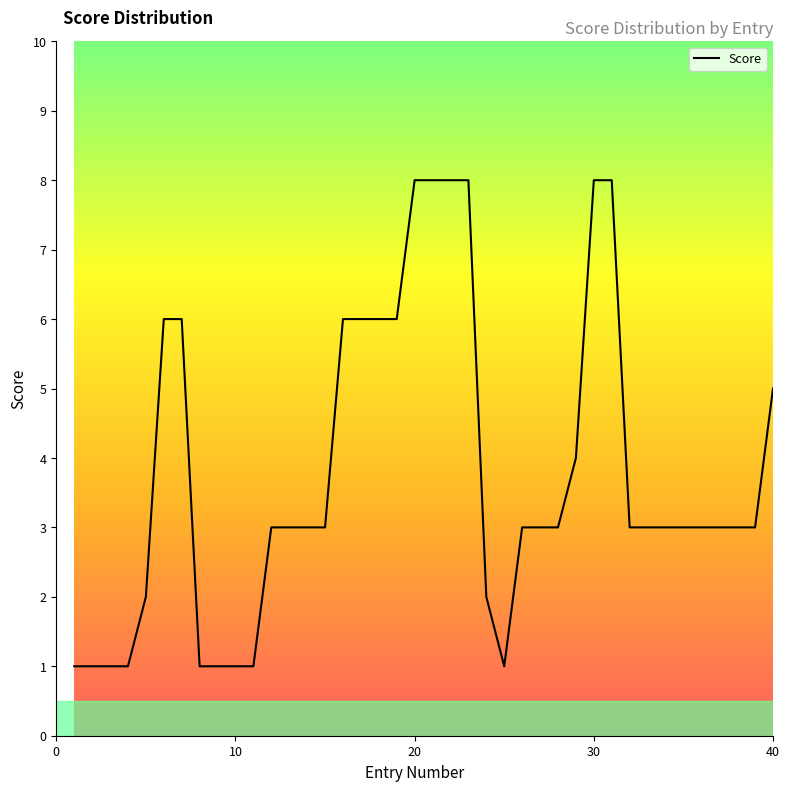

What is the difference between the maximum and minimum values?

7